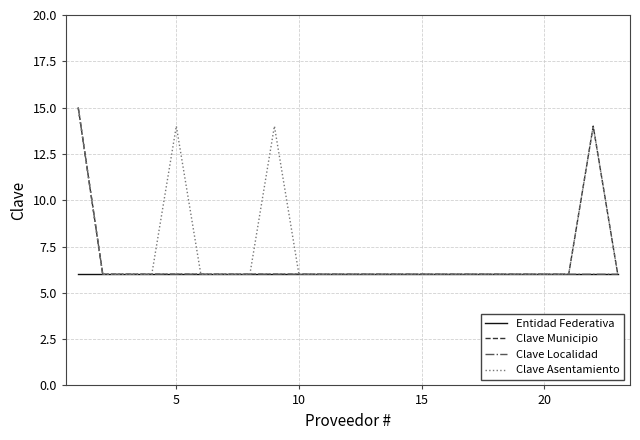

What is the maximum value shown in the chart?

15